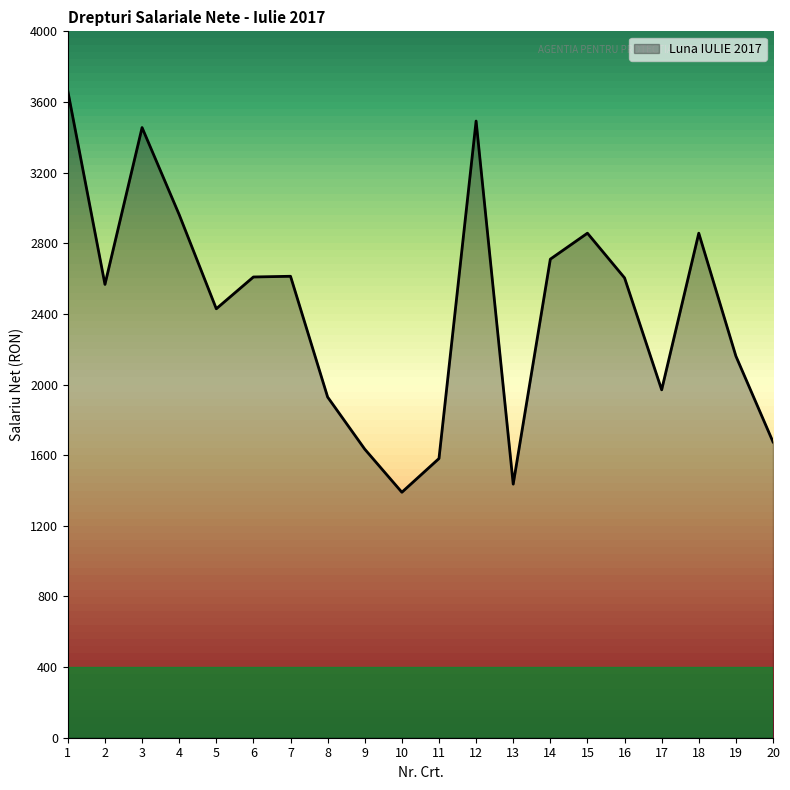

What is the greatest value displayed?

3661